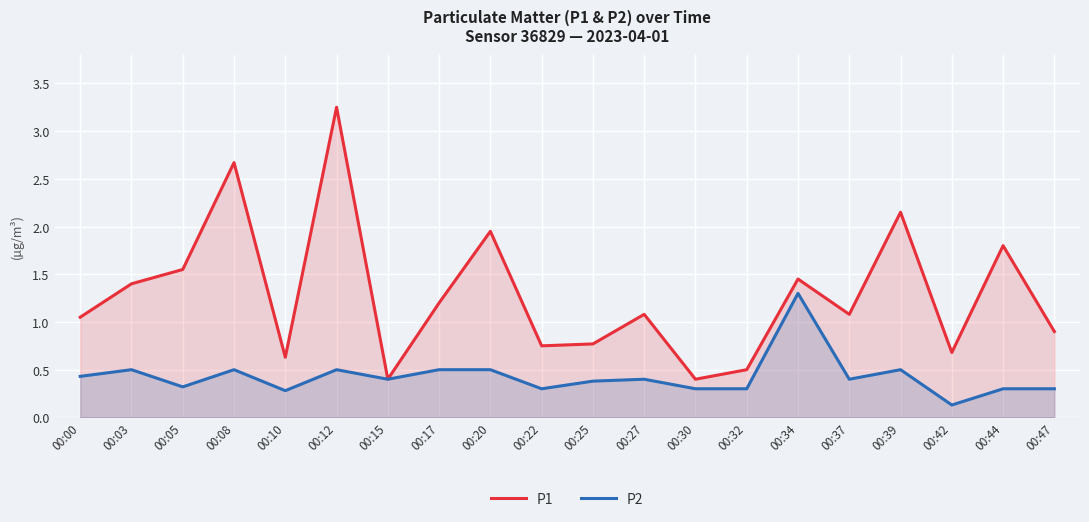

What is the average value of the P2 series?

0.4